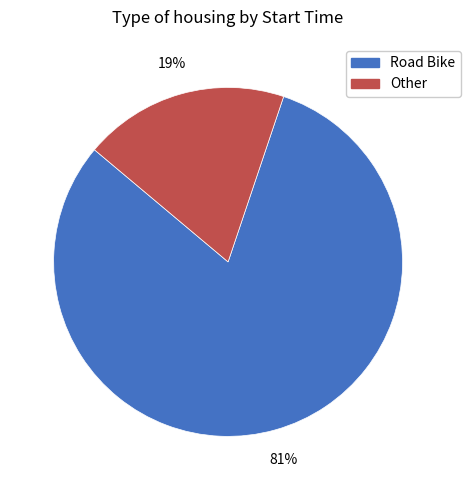

Is there any slice that represents more than half of the pie?

Yes